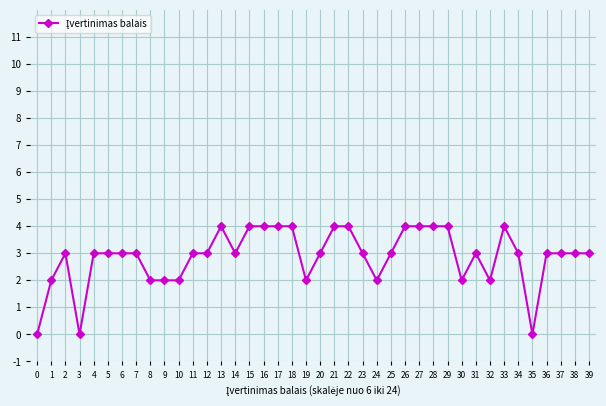

What is the ratio of the value at 19 to the value at 13?

0.5